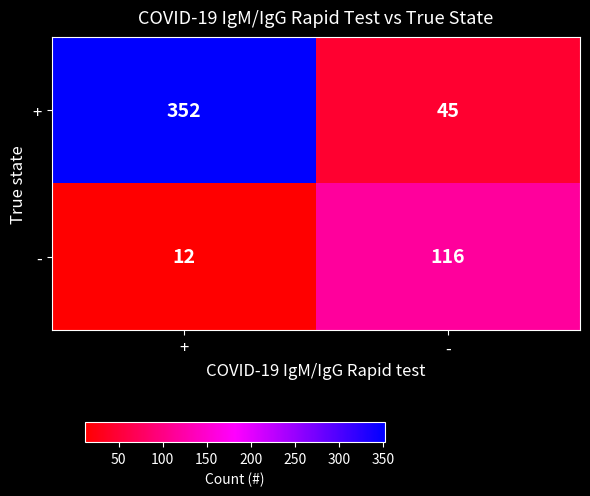

At which category is the sum across all series the highest?

+